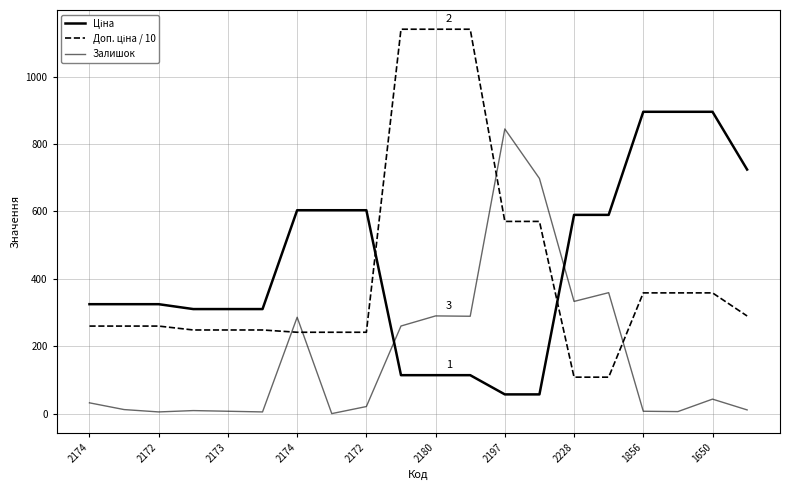

Does the chart display data point markers on the line(s)?

No